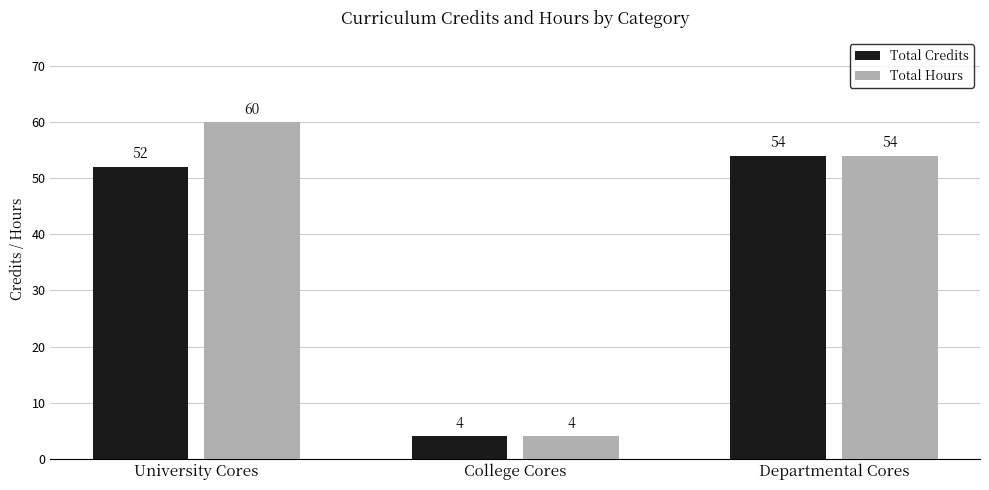

Reading left to right, transcribe all the data shown in this chart.

Total Credits: University Cores=52	College Cores=4	Departmental Cores=54
Total Hours: University Cores=60	College Cores=4	Departmental Cores=54